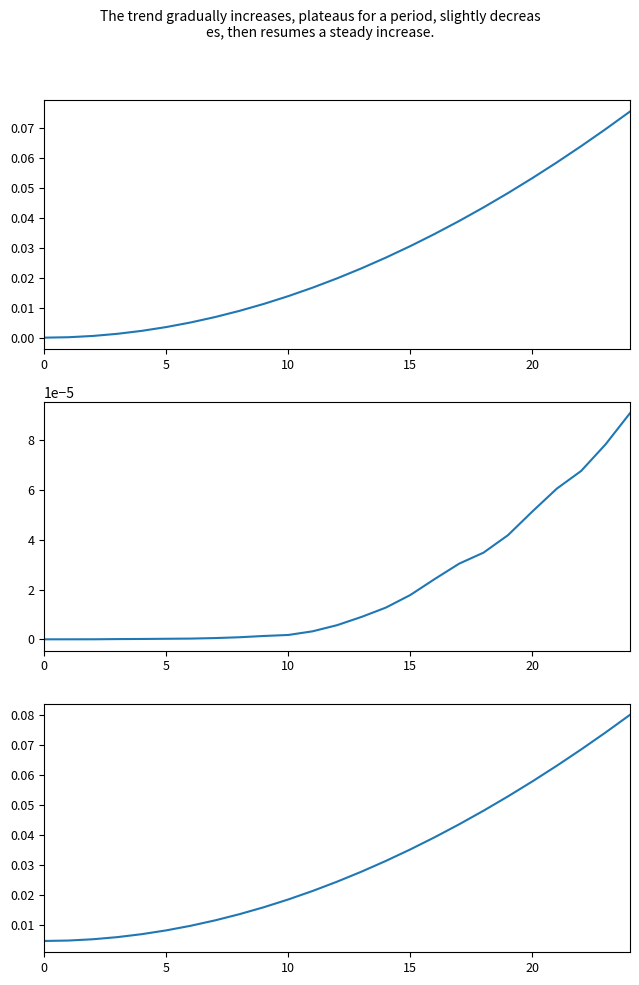

The value of low at 15 is 0.0. True or false?

True